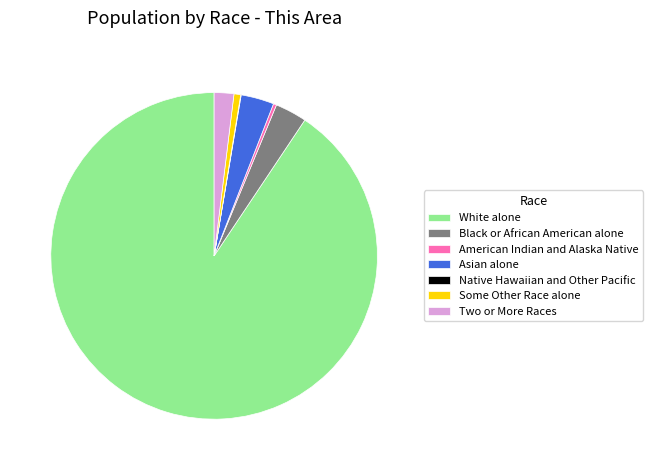

The White alone slice represents 91% of the pie. True or false?

True